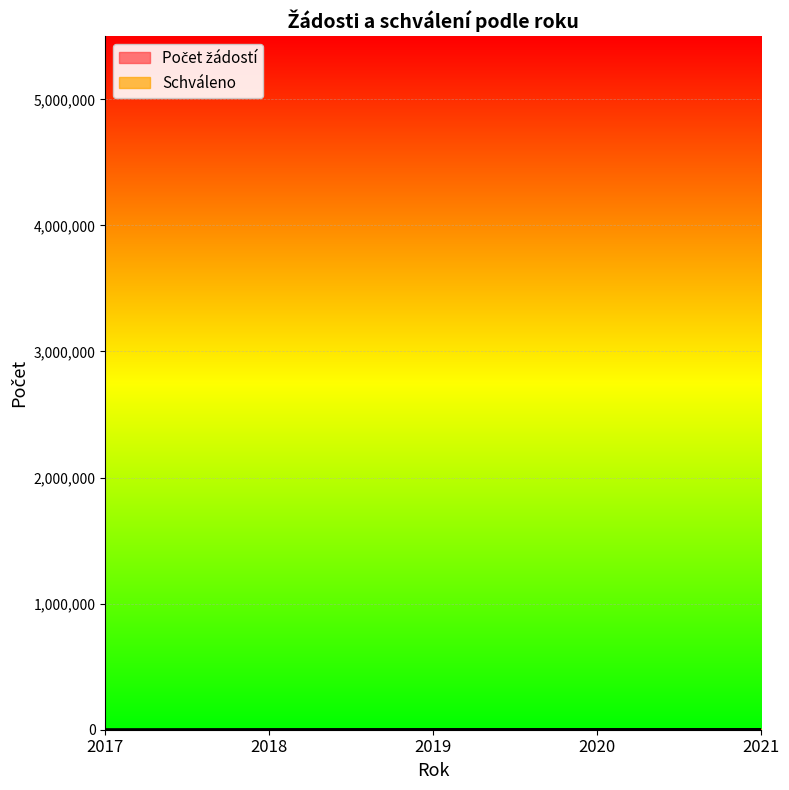

Which category has the lowest value across all series?

2017